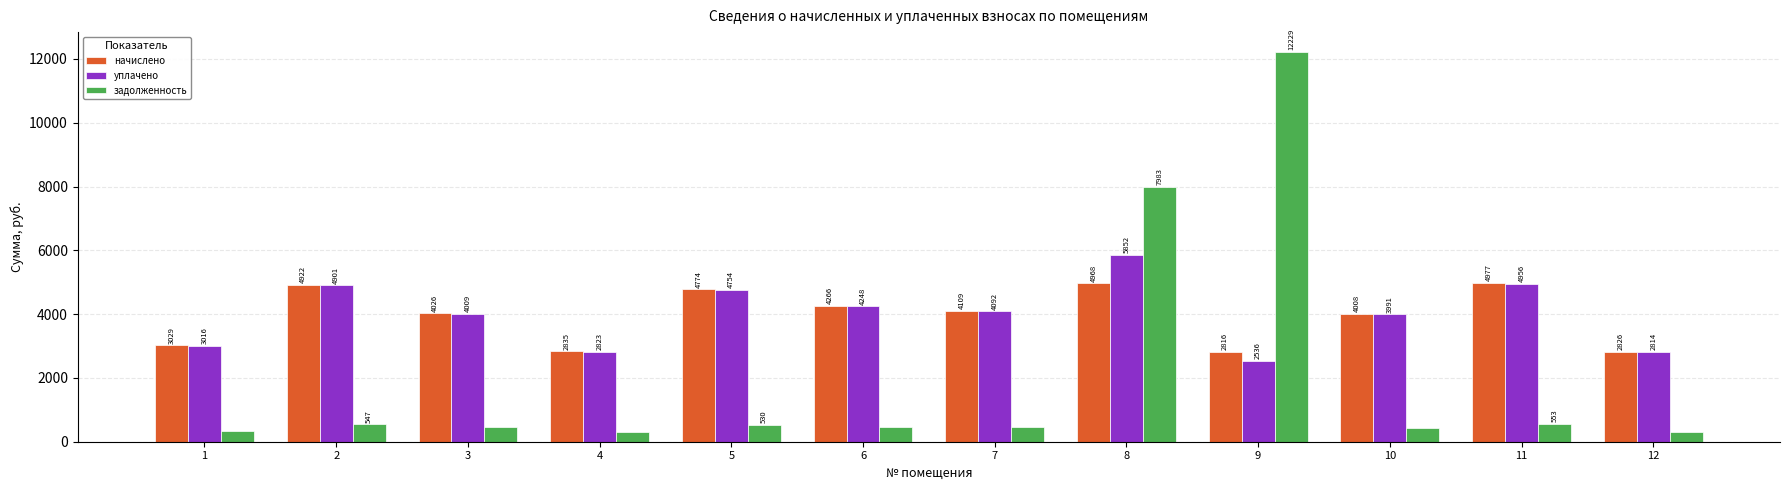

Are the bars horizontal?

No